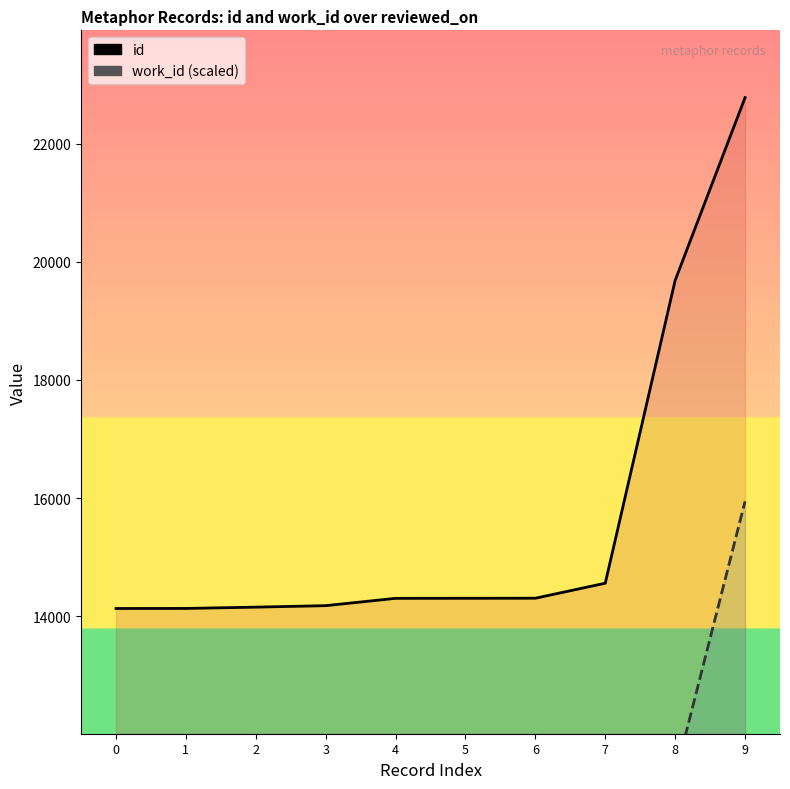

What is the difference between the second highest and minimum values in the id series?

5554.0